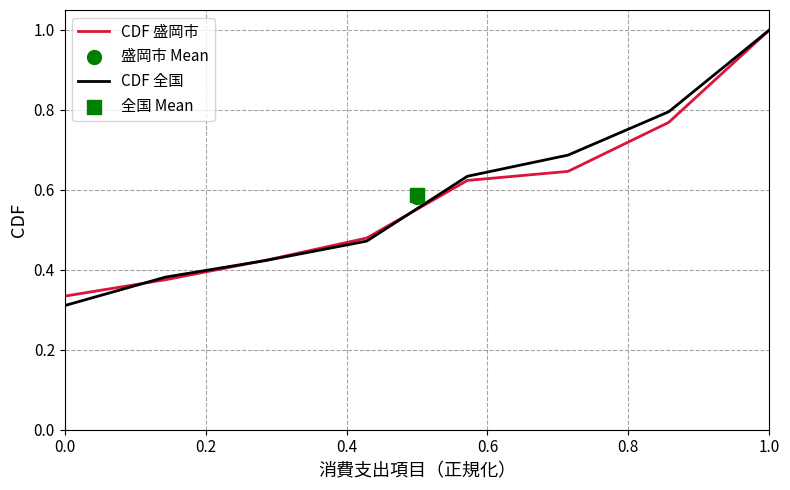

At how many categories does at least one series exceed 0?

8